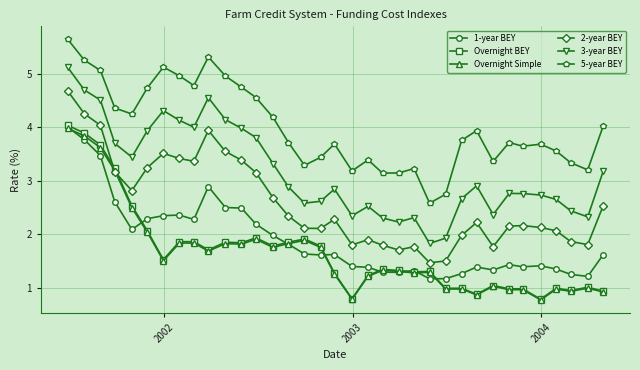

True or false: 1-year BEY has more than 2 points higher than both neighbors.

True